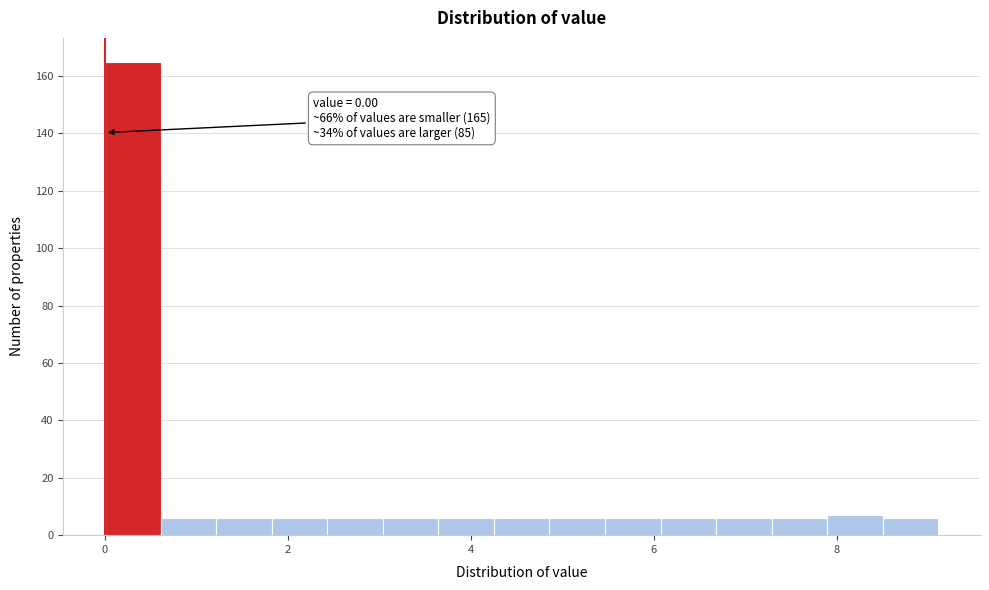

Around what value on the x-axis is the tallest bar? Give the approximate position of its centre, as read against the axis.

0.4